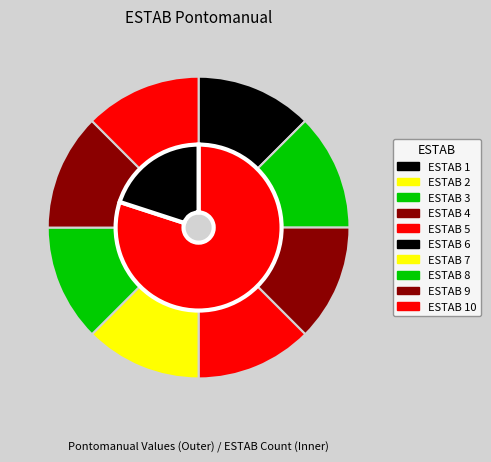

How many segments does this pie chart have?

10